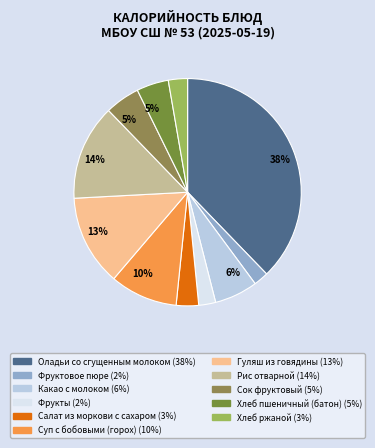

Count the number of slices in the pie.

11